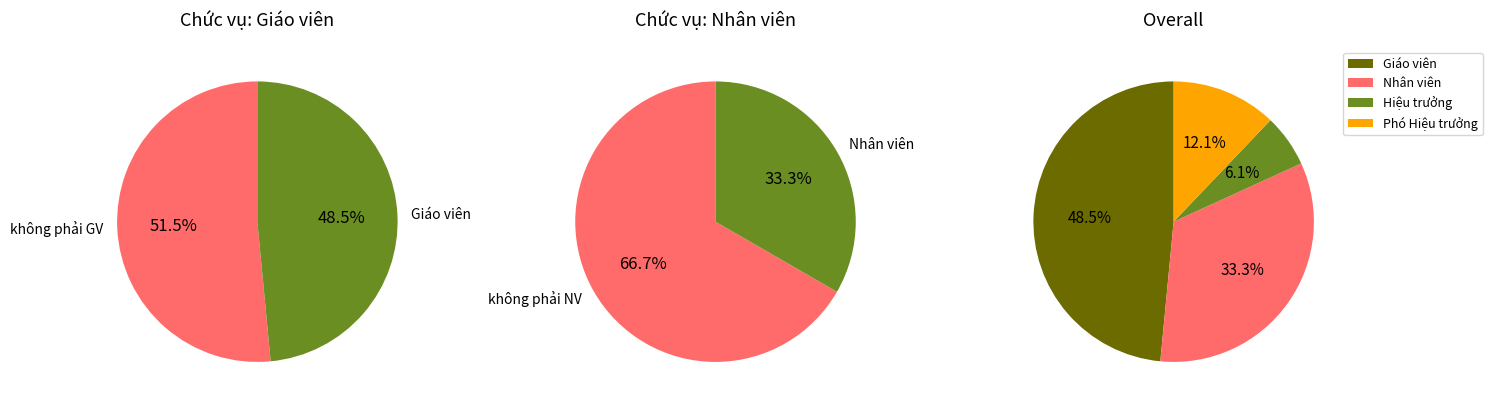

How many segments does this pie chart have?

4